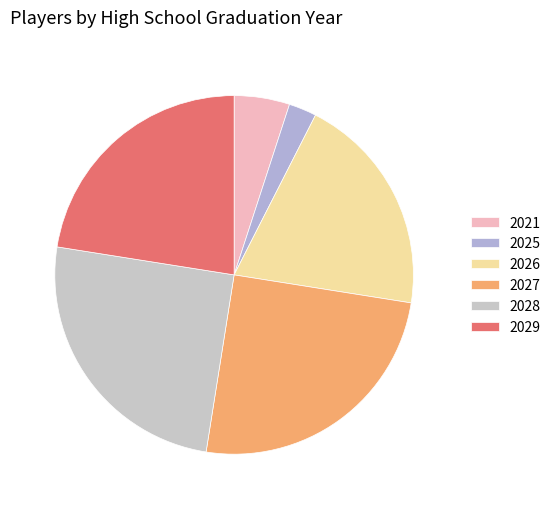

How many slices are in this pie chart?

6